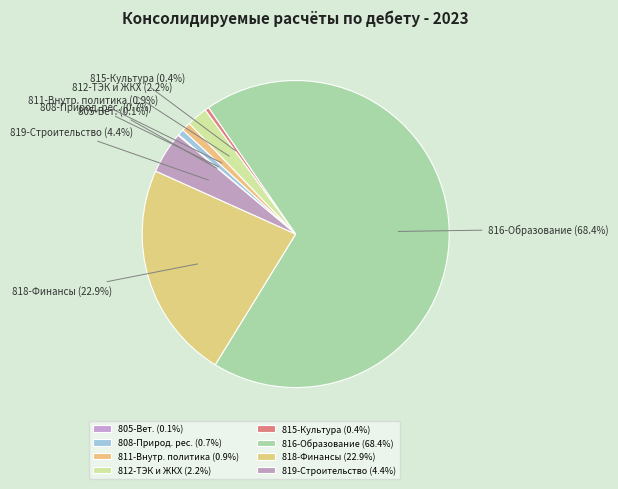

Is there a majority slice in this chart?

Yes